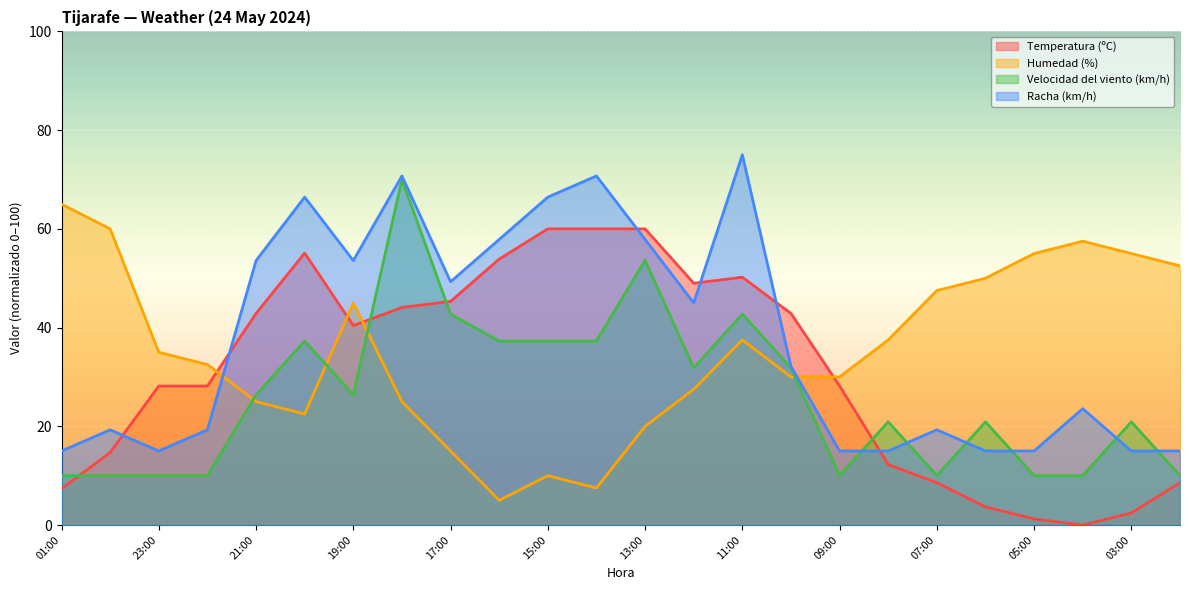

Which category has the lowest value in the Racha (km/h) series?

01:00